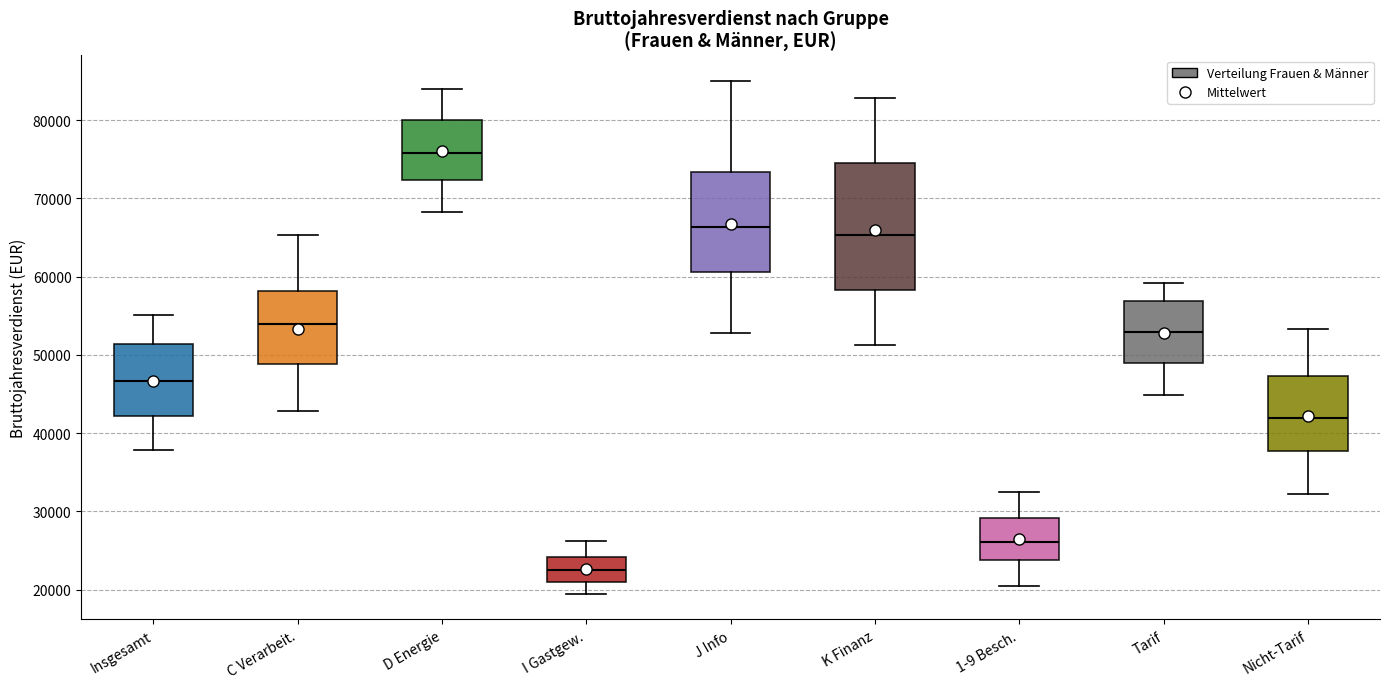

Reading left to right, transcribe this box plot: for each box, give where its median line is, the range the box spans, and where its two whiskers end, as read against the y-axis. The values are not printed on the chart, so give them approximately, as read against the axis.

Insgesamt: median 47000, box 42000 to 51000, whiskers 38000 to 55000
C Verarbeit.: median 54000, box 49000 to 58000, whiskers 43000 to 65000
D Energie: median 76000, box 72000 to 80000, whiskers 68000 to 84000
I Gastgew.: median 22000, box 21000 to 24000, whiskers 19000 to 26000
J Info: median 66000, box 61000 to 73000, whiskers 53000 to 85000
K Finanz: median 65000, box 58000 to 75000, whiskers 51000 to 83000
1-9 Besch.: median 26000, box 24000 to 29000, whiskers 20000 to 32000
Tarif: median 53000, box 49000 to 57000, whiskers 45000 to 59000
Nicht-Tarif: median 42000, box 38000 to 47000, whiskers 32000 to 53000